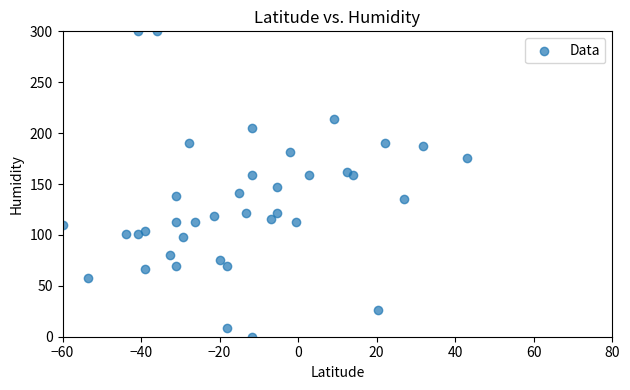

What is the range of X values (max minus min)?

103.0